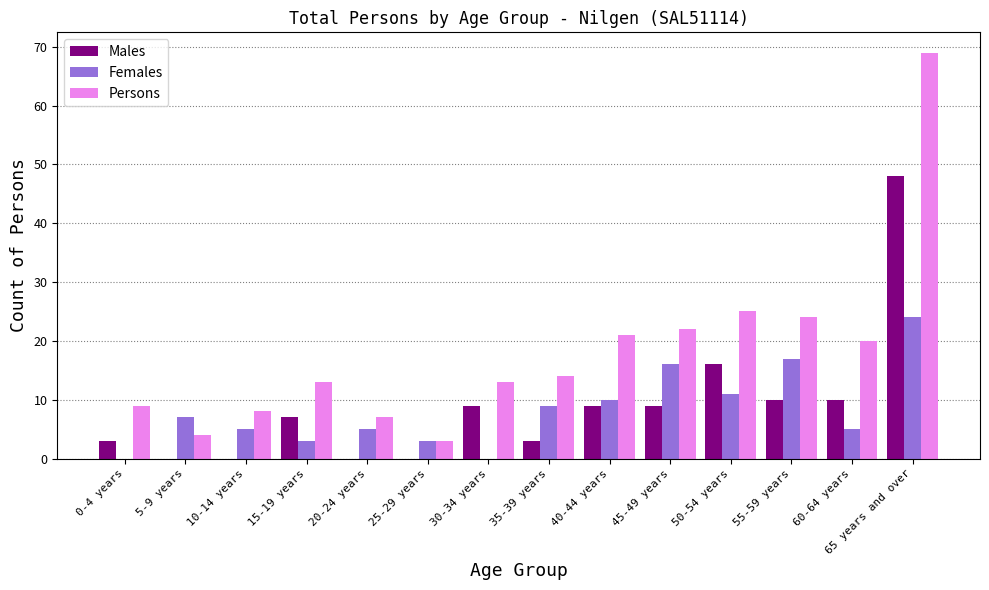

How many groups of bars are there?

14